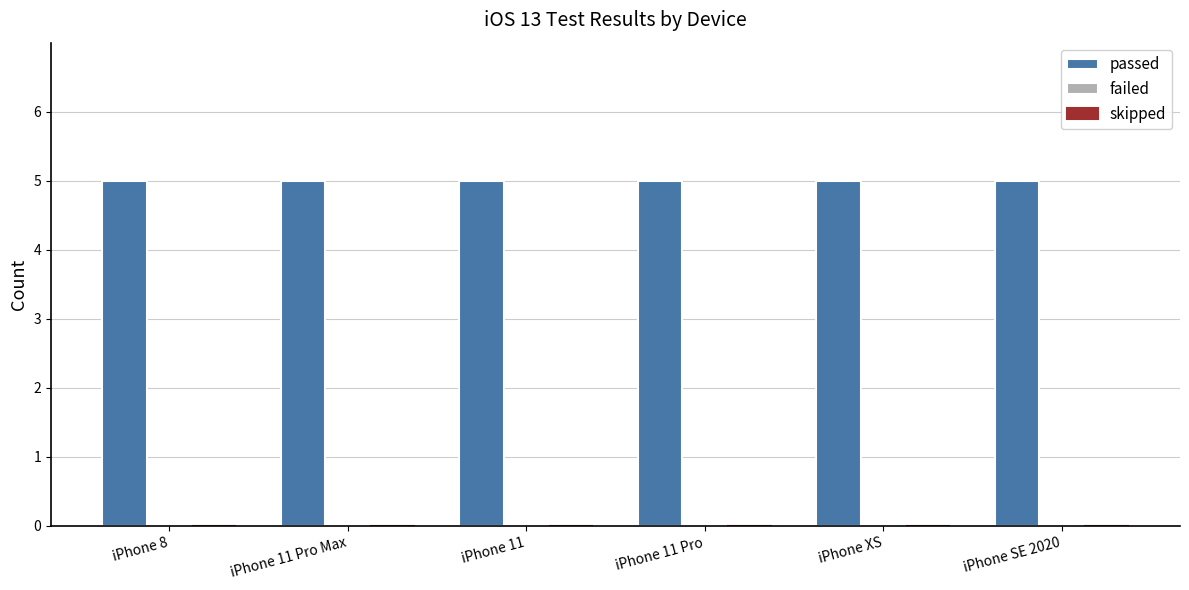

The failed series shows 0 at iPhone 11. True or false?

True